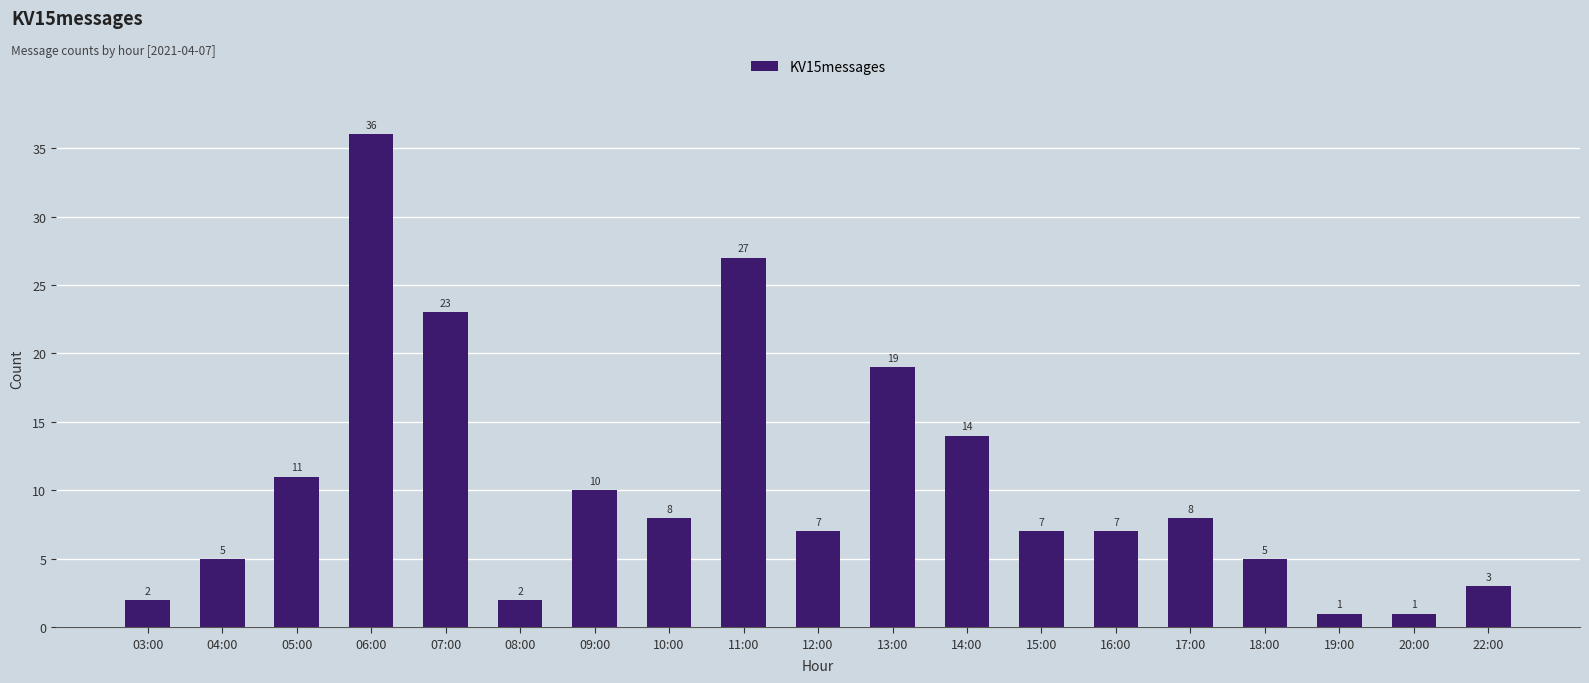

What is the change in value from 07:00 to 15:00?

-16